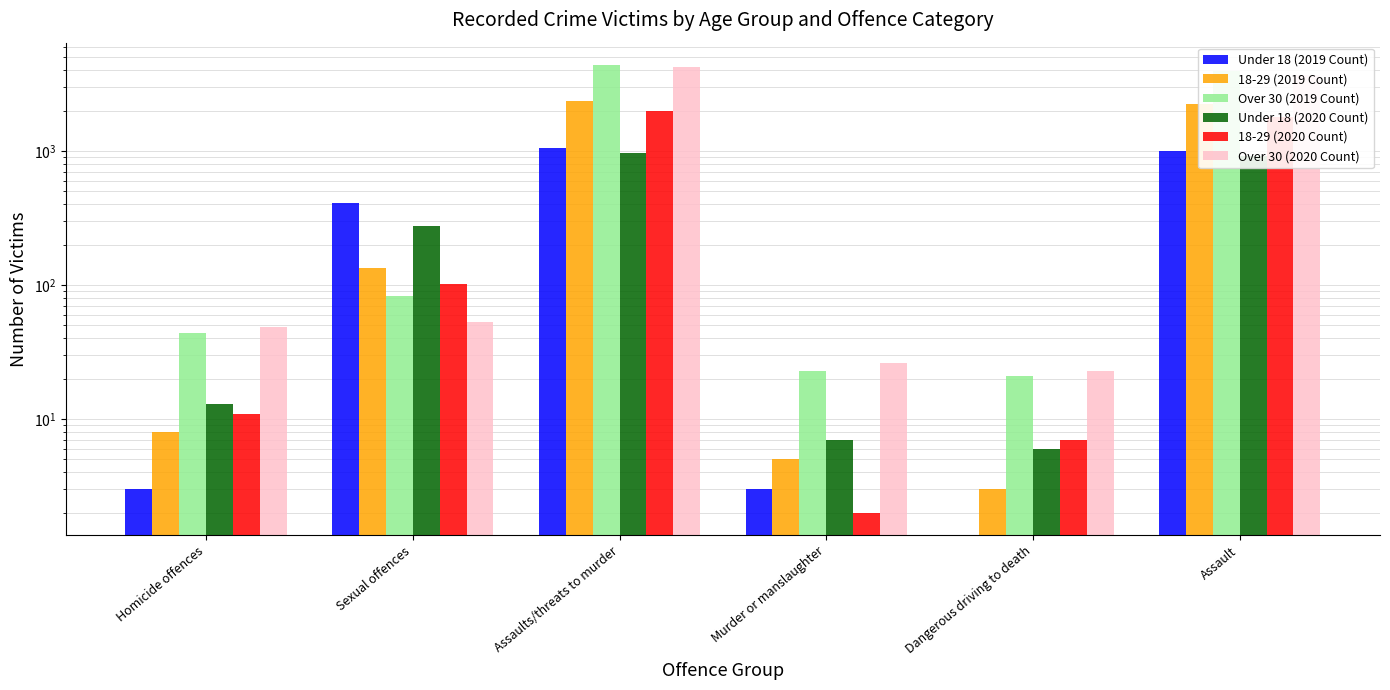

Read the Under 18 (2020 Count) value at Homicide offences.

13